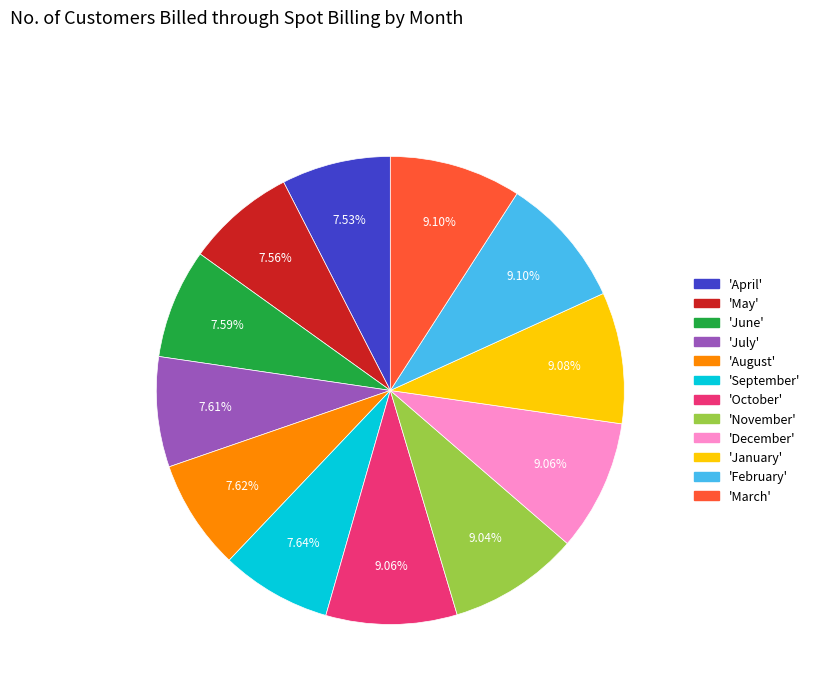

How many segments does this pie chart have?

12